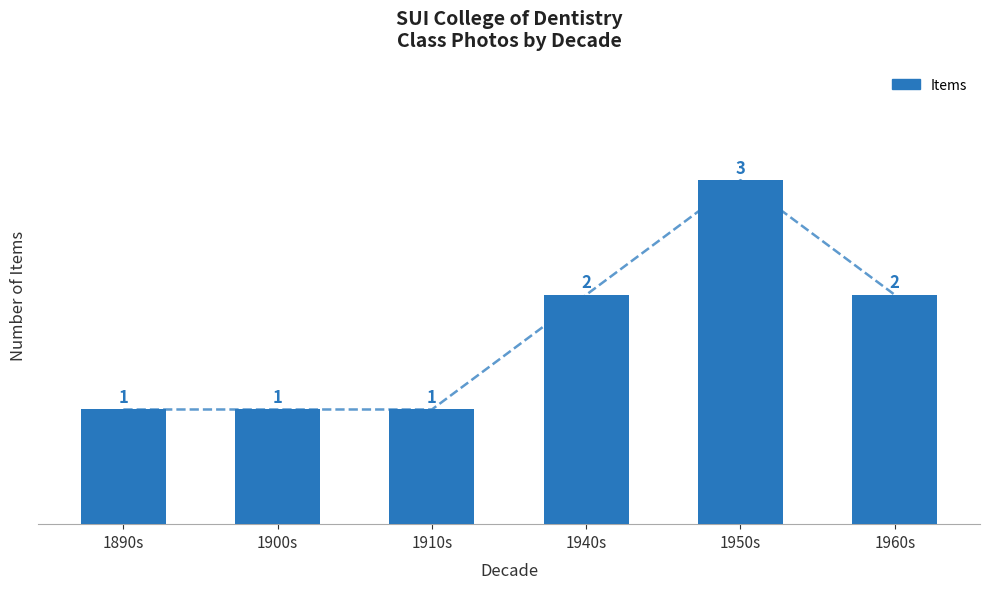

Are the bars horizontal?

No